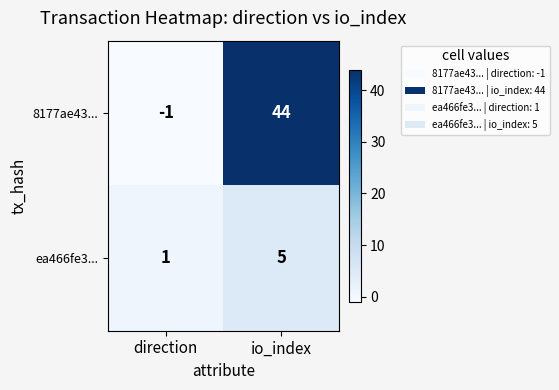

At which label is ea466fe3... closest to 3?

direction